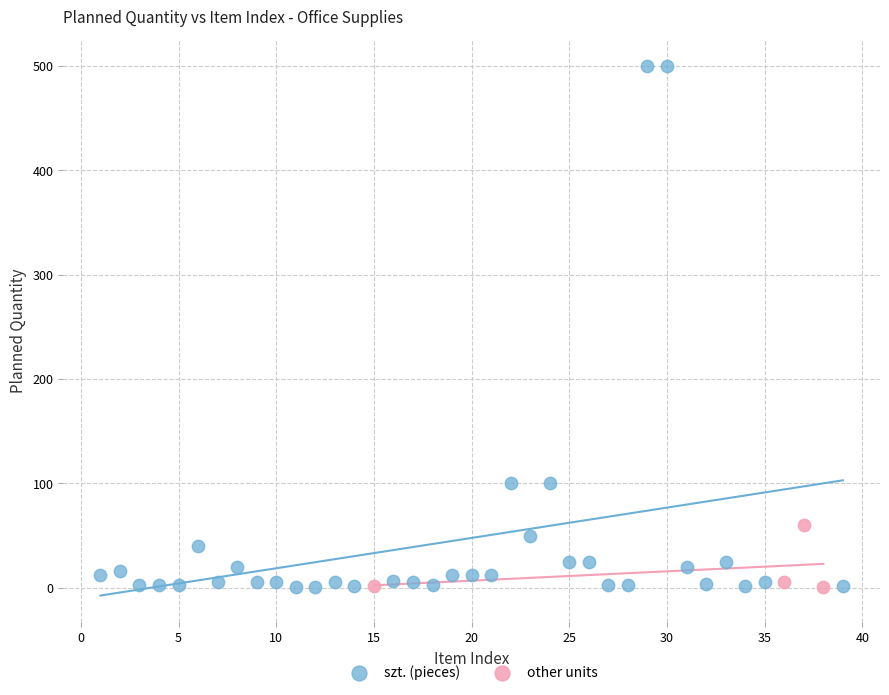

Which series has the largest Y range (max minus min)?

szt. (pieces)